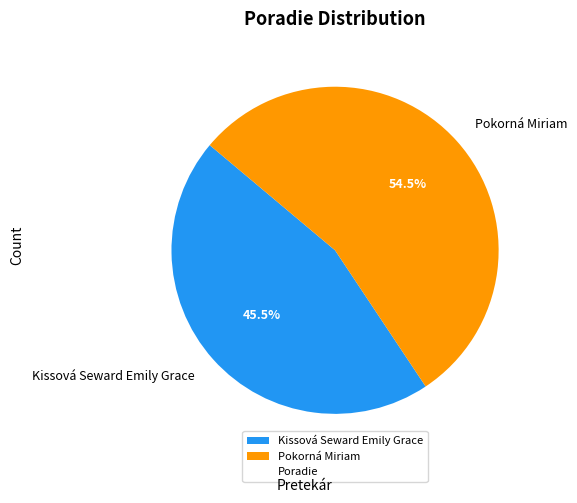

Does Kissová Seward Emily Grace account for over 50% of the chart?

No